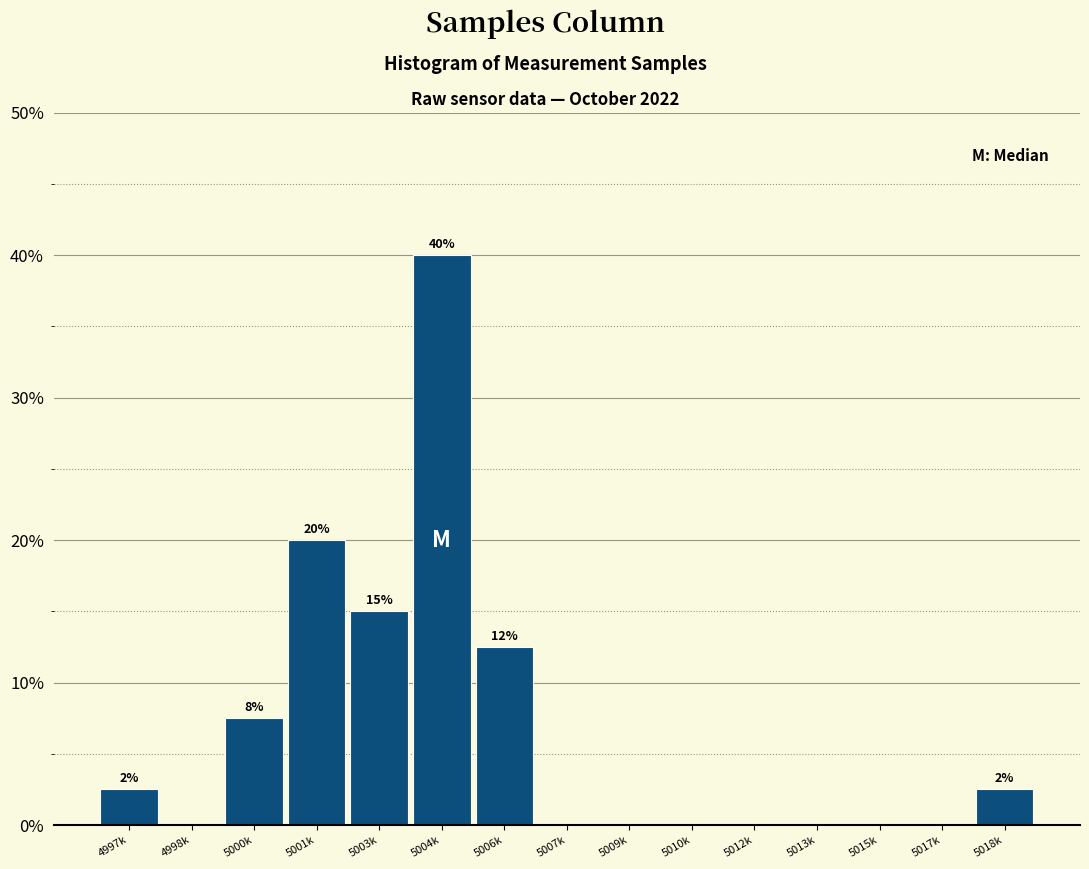

Reading right to left, list all the values displayed in this chart.

5018k=2.5	5017k=0.0	5015k=0.0	5013k=0.0	5012k=0.0	5010k=0.0	5009k=0.0	5007k=0.0	5006k=12.5	5004k=40.0	5003k=15.0	5001k=20.0	5000k=7.5	4998k=0.0	4997k=2.5